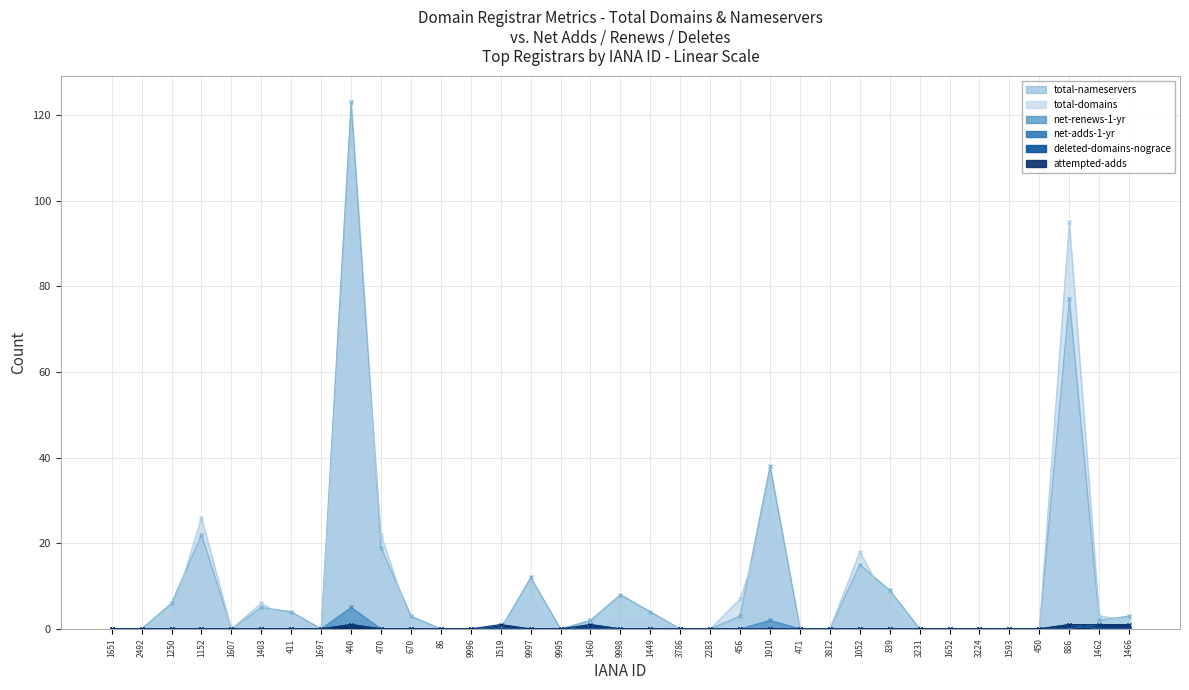

True or false: net-adds-1-yr has more than 0 points higher than both neighbors.

True